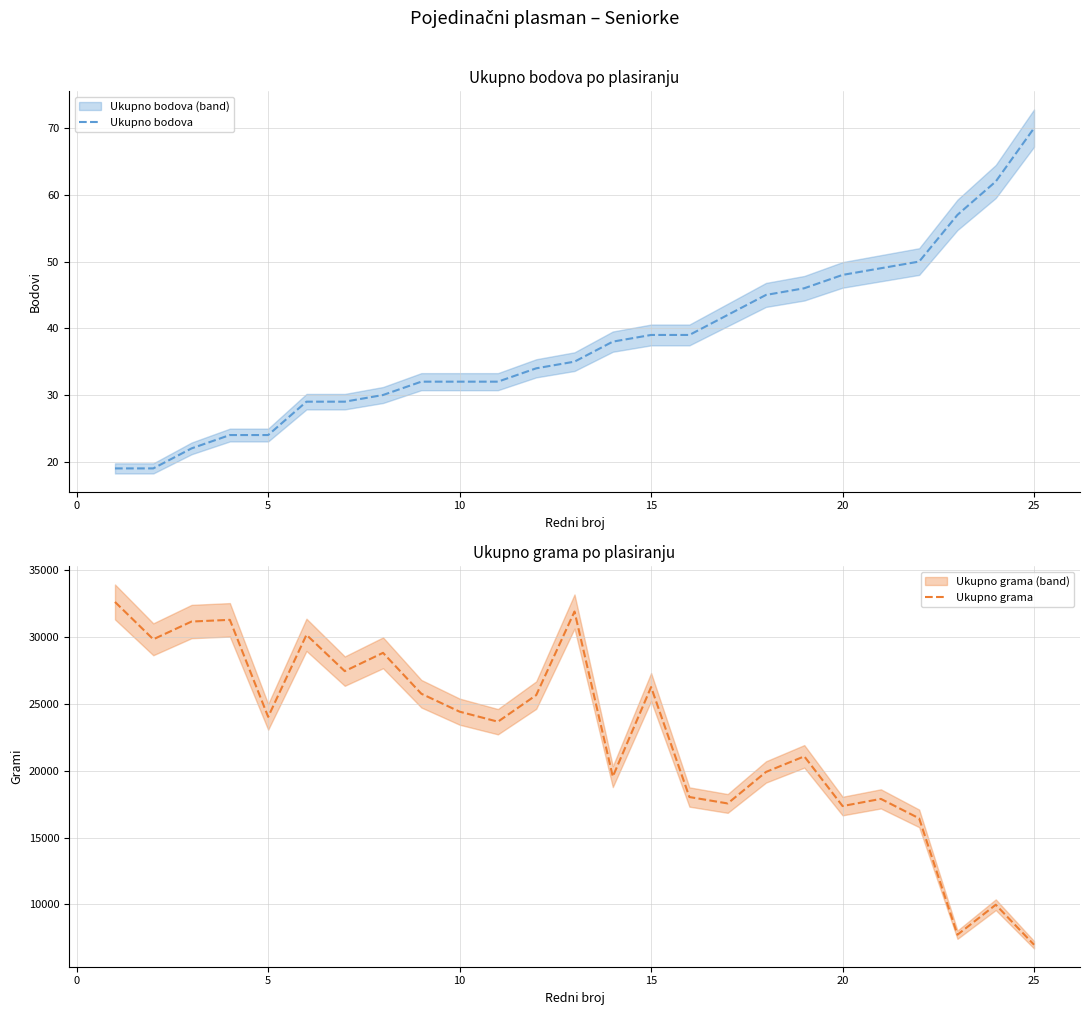

What is the minimum value for Ukupno bodova?

19